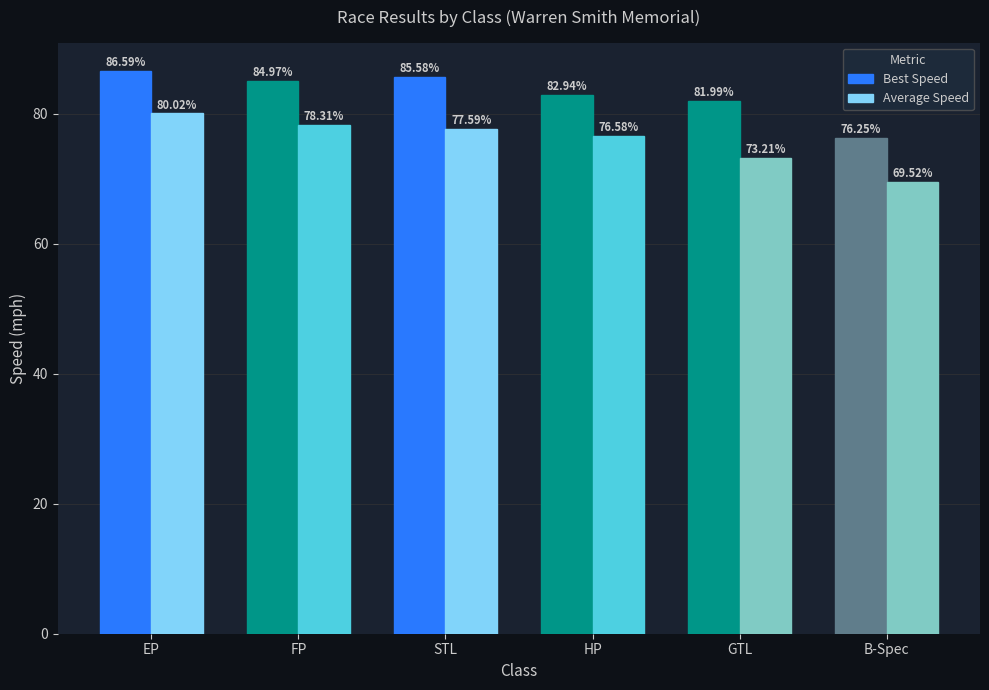

Rank the series at STL from lowest to highest value.

Average Speed, Best Speed